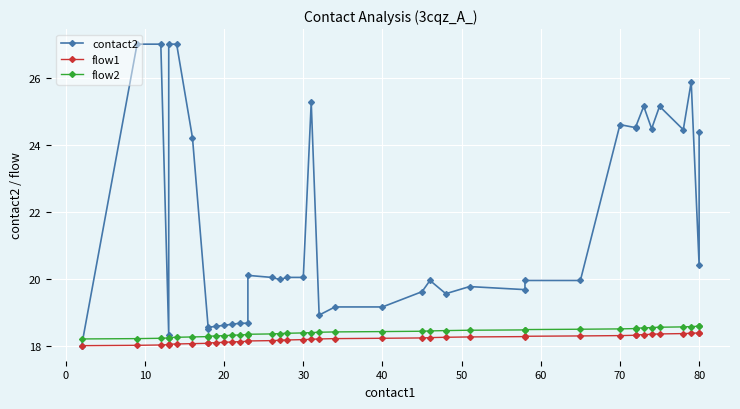

The value of flow1 at 21 is 29.3. True or false?

False